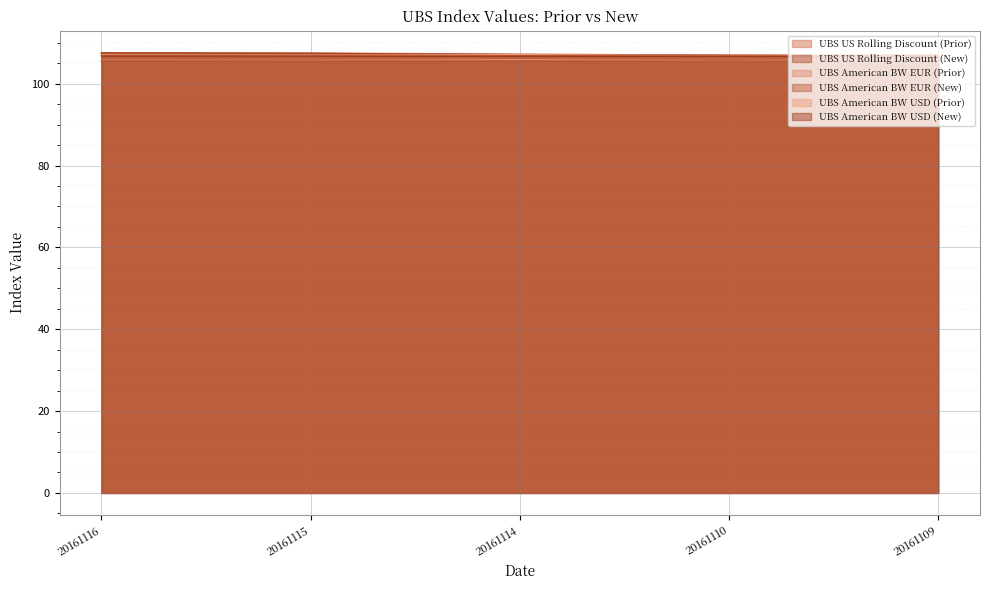

Between 20161110 and 20161114, which is larger?

20161114